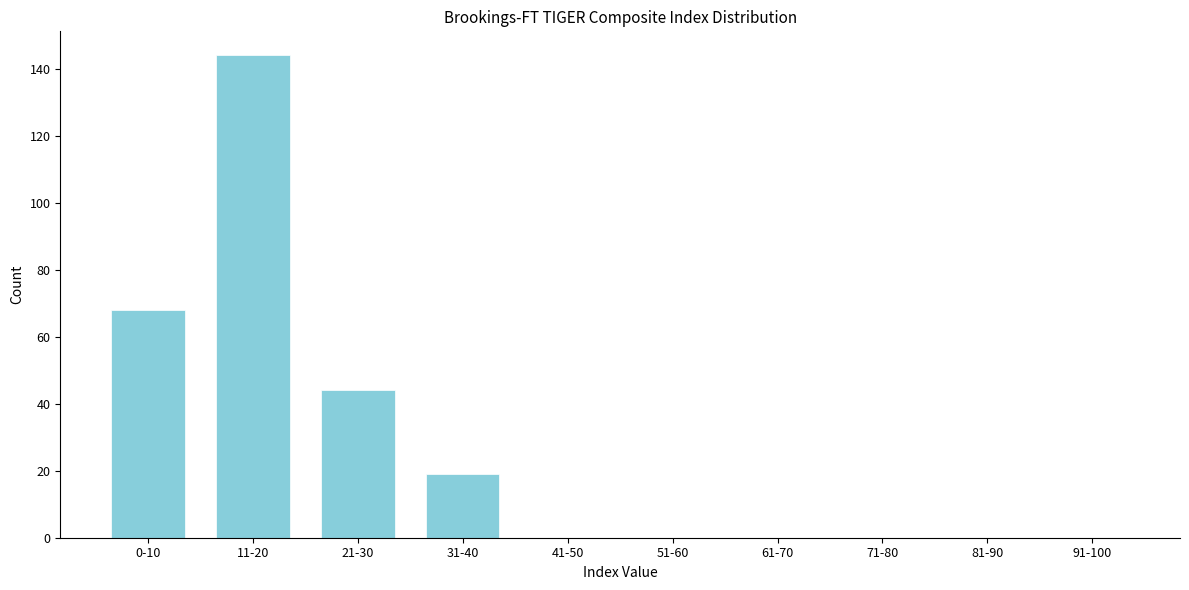

Reading left to right, transcribe all the data shown in this chart.

0-10=68	11-20=144	21-30=44	31-40=19	41-50=0	51-60=0	61-70=0	71-80=0	81-90=0	91-100=0